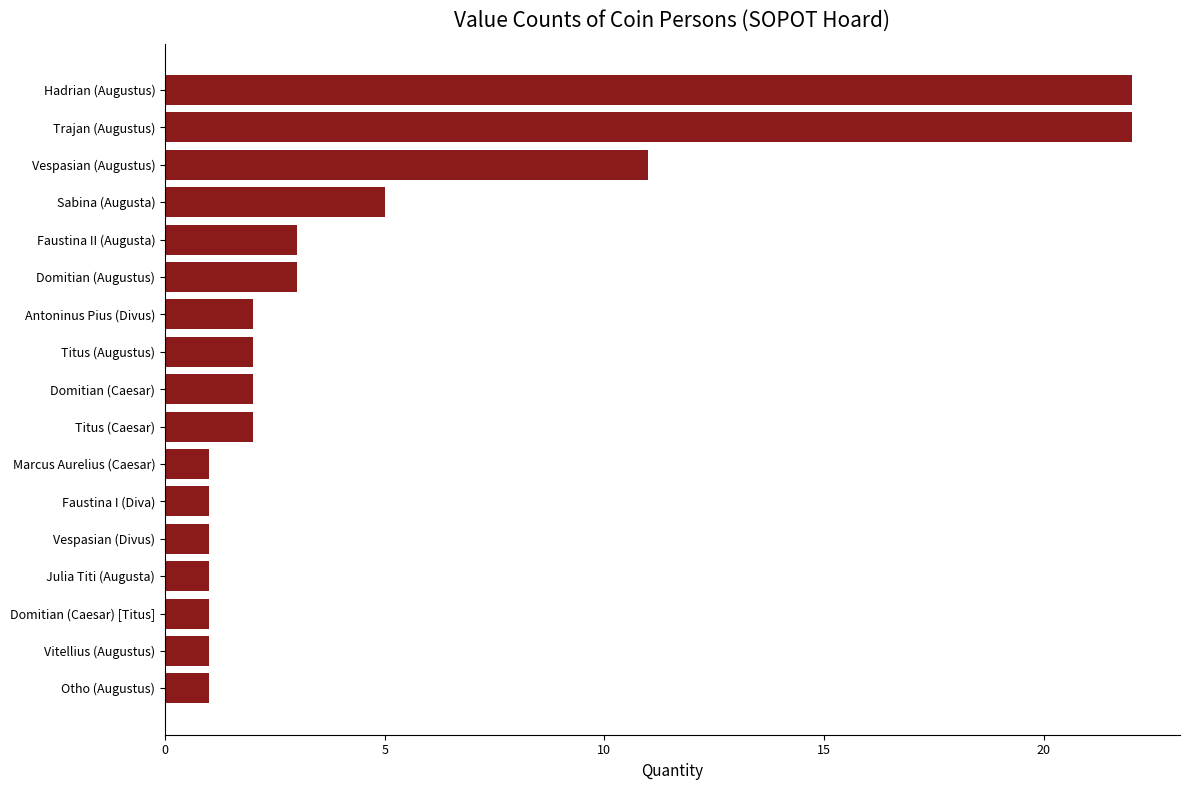

Between Sabina (Augusta) and Titus (Caesar), which is larger?

Sabina (Augusta)